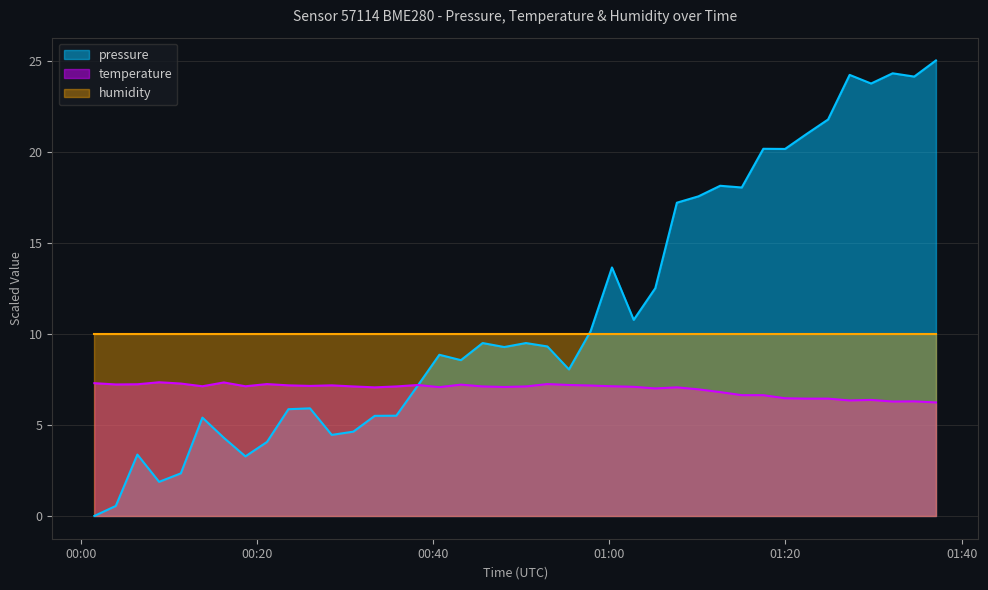

List the series in order of their overall mean, lowest first.

temperature, humidity, pressure